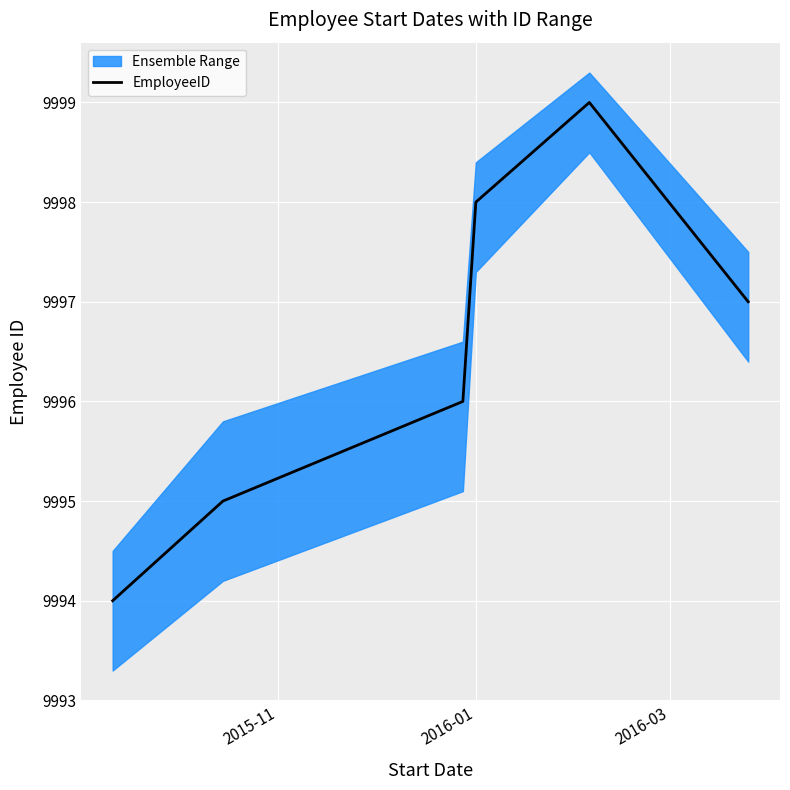

What is the difference between the maximum and second lowest values?

4